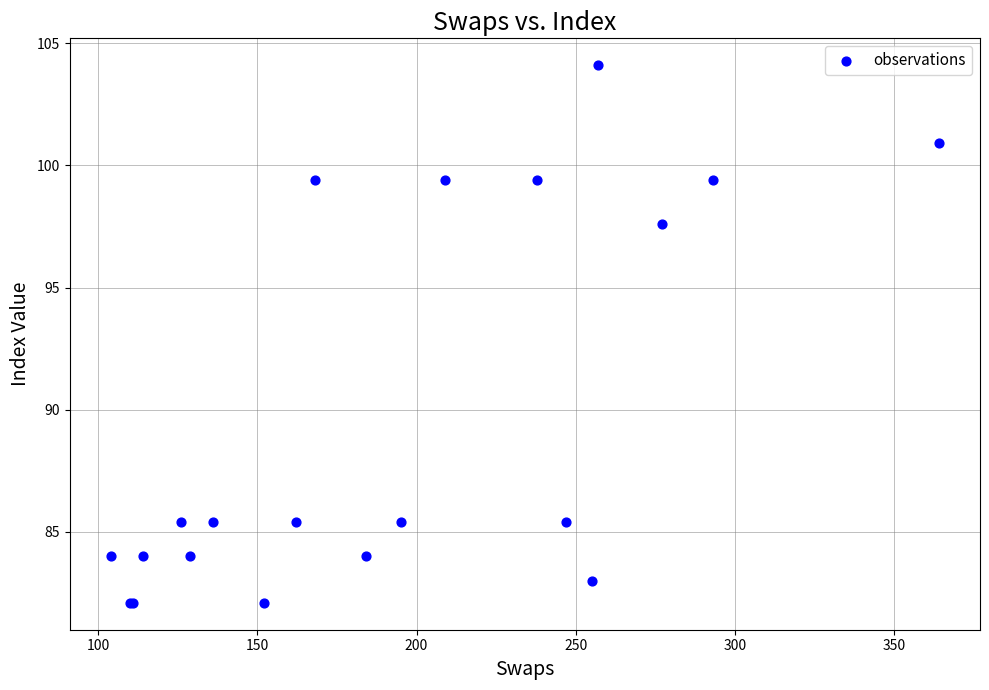

What Y value in the scatter plot is closest to 93?

97.6